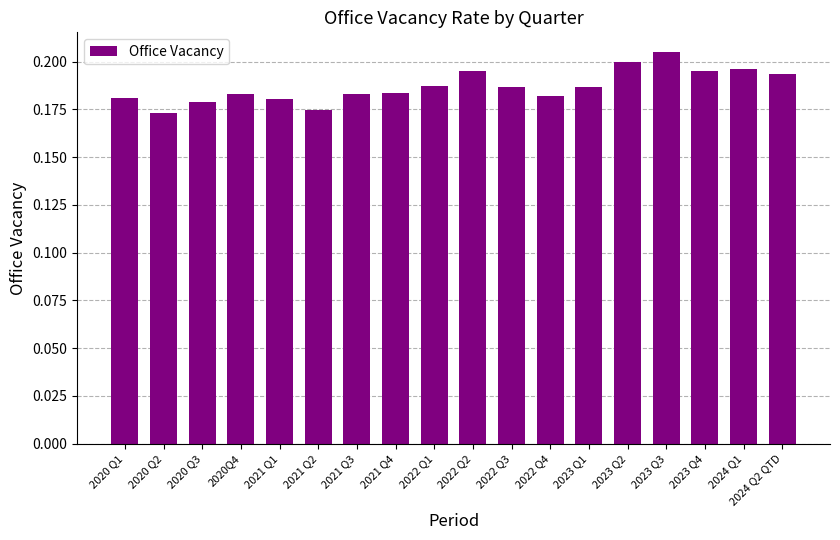

How many values are between 0 and 1?

18